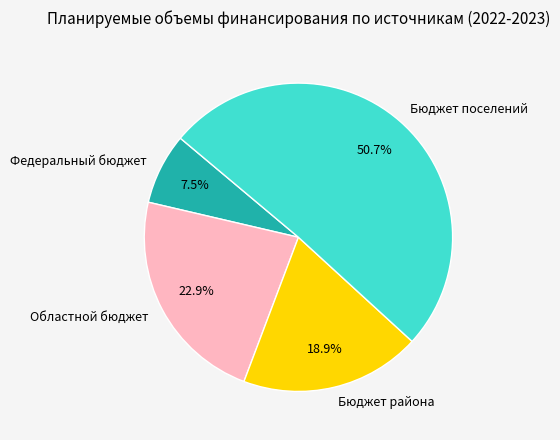

Does Федеральный бюджет represent more than half of the total?

No